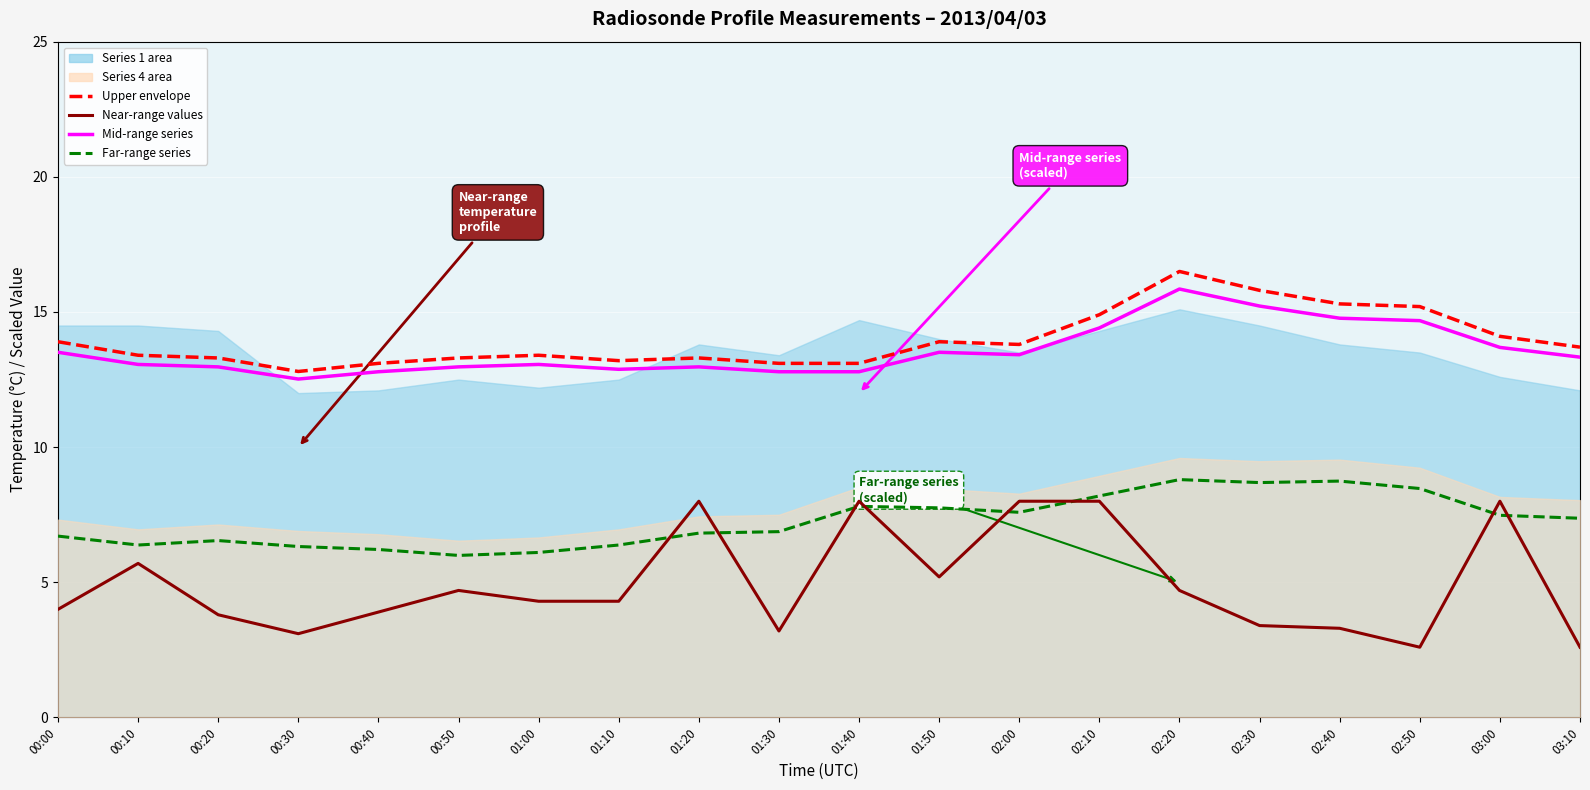

What is the value of the Near-range values point at the 3rd from the left?

3.8